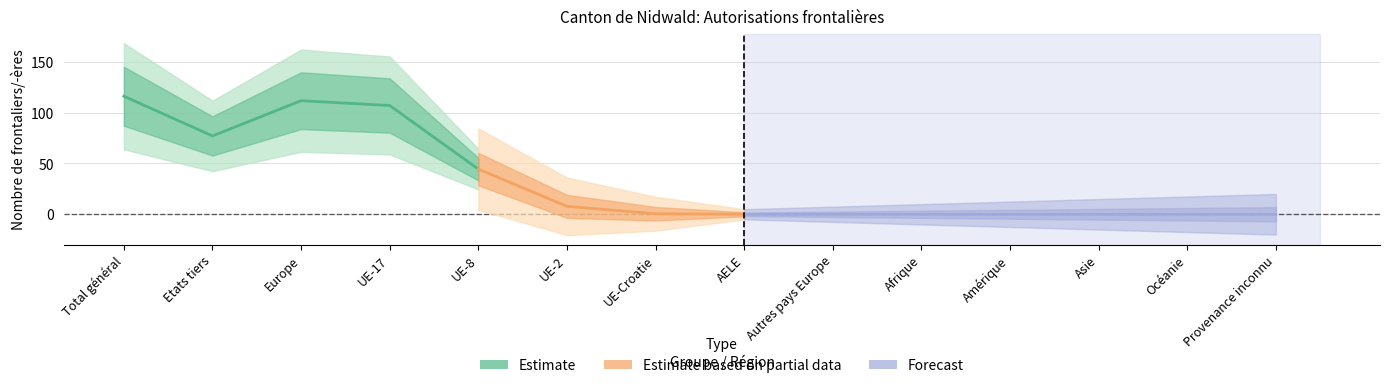

How many interior local peaks does the Total series have?

1